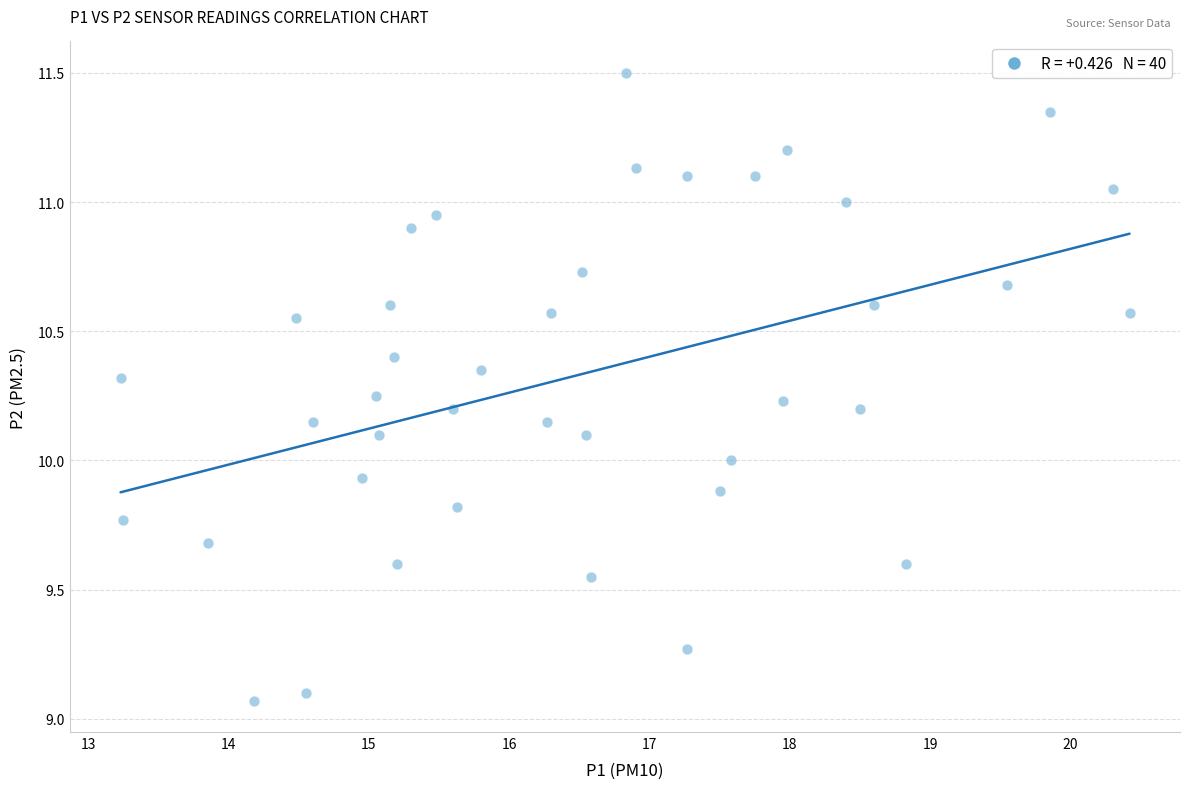

How many data points are displayed?

40